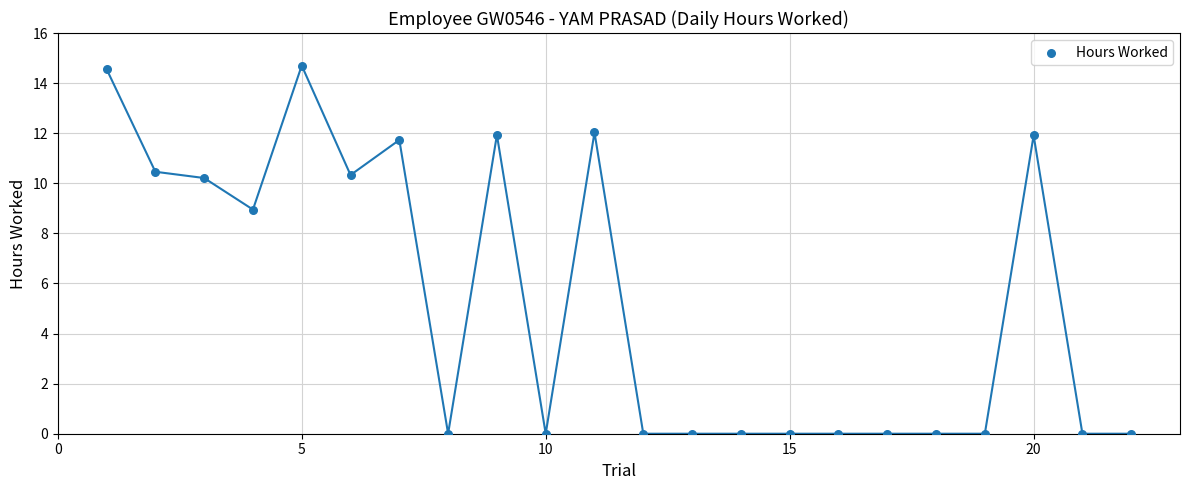

What is the range of Y values (max minus min)?

14.7